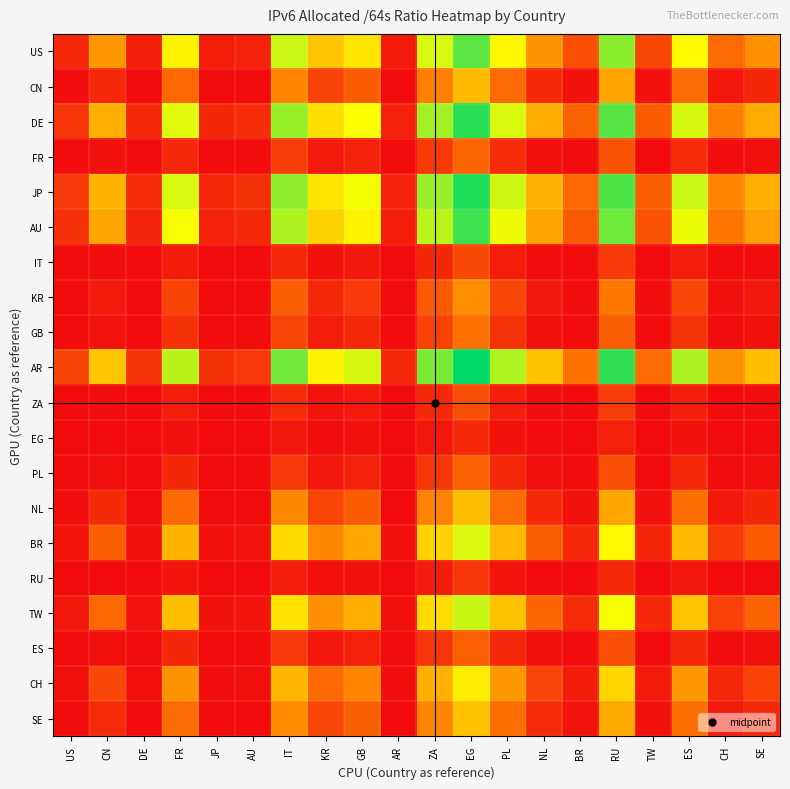

Which series has the largest range (max minus min)?

AR